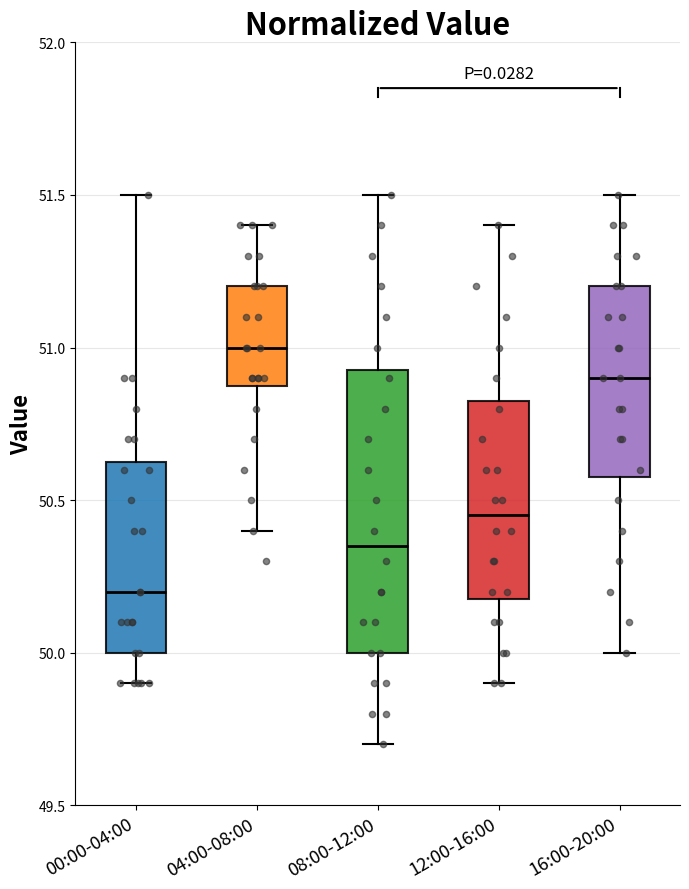

Reading left to right, read every box against the y-axis: the position of its median line, the range the box covers, and the ends of its whiskers. The values are not printed on the chart, so give them approximately, as read against the axis.

00:00-04:00: median 50.20, box 50.00 to 50.65, whiskers 49.90 to 51.50
04:00-08:00: median 51.00, box 50.90 to 51.20, whiskers 50.40 to 51.40
08:00-12:00: median 50.35, box 50.00 to 50.95, whiskers 49.70 to 51.50
12:00-16:00: median 50.45, box 50.20 to 50.85, whiskers 49.90 to 51.40
16:00-20:00: median 50.90, box 50.60 to 51.20, whiskers 50.00 to 51.50